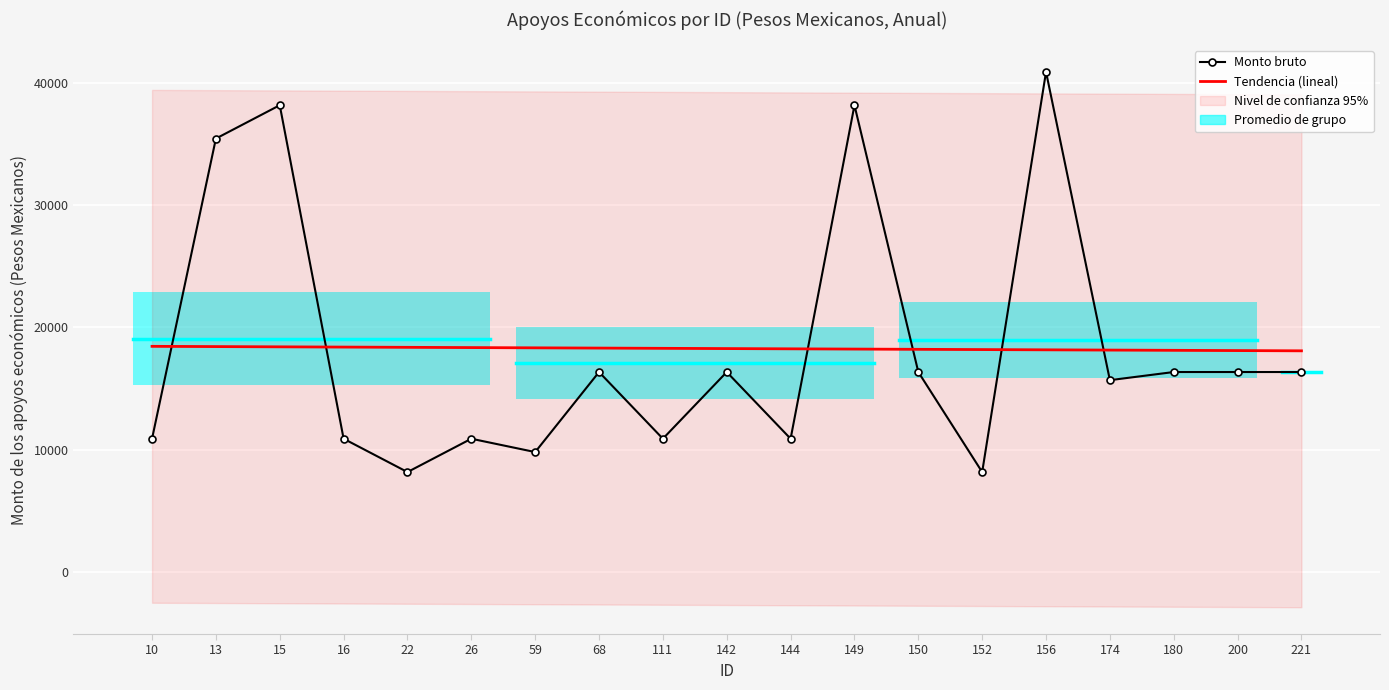

What is the spread (max minus min) of values at 10?

7549.0